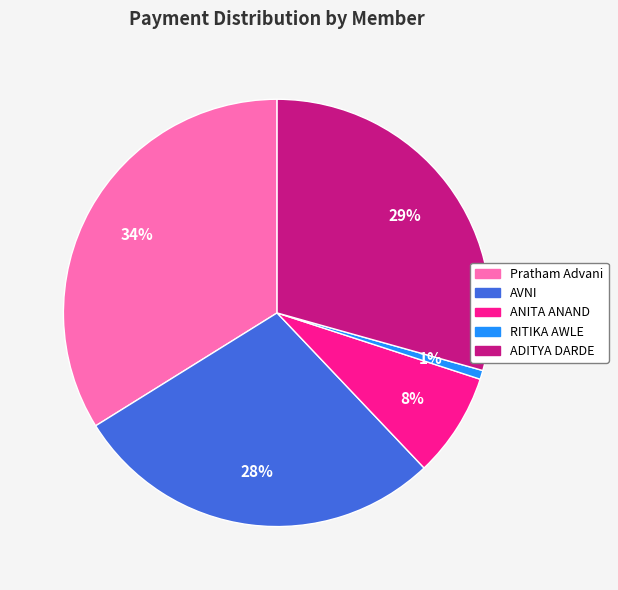

True or false: AVNI accounts for 42% of the total.

False